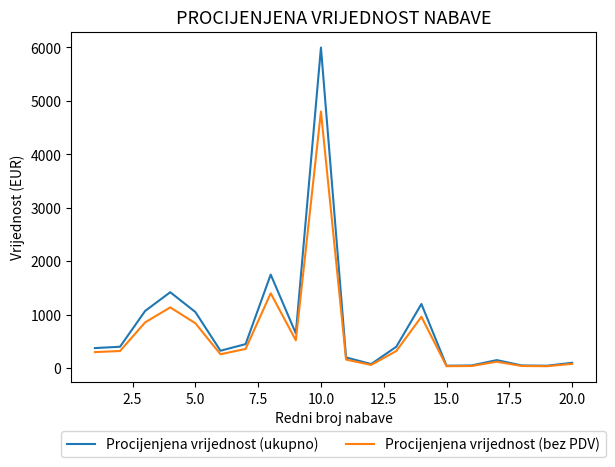

Which series has the largest range (max minus min)?

Procijenjena vrijednost (ukupno)